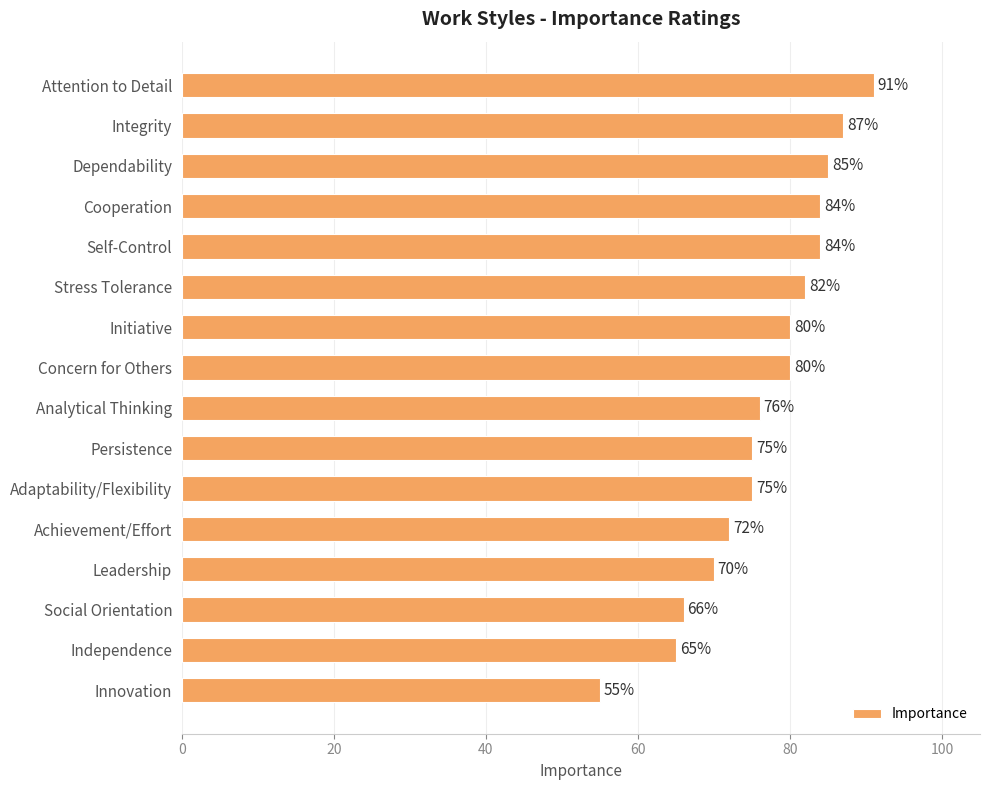

What is the difference between the maximum and minimum values?

36